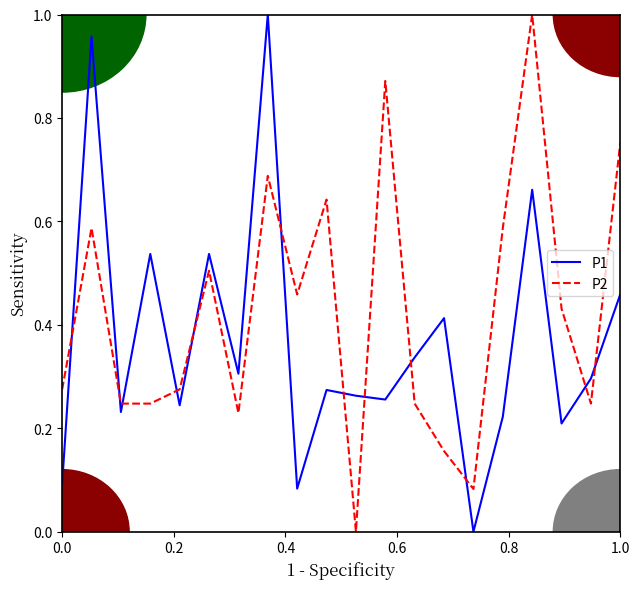

Which series ends up on top after the final intersection of P2 and P1?

P2